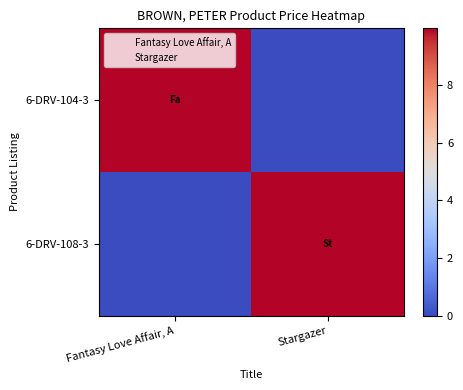

Rank the series by their maximum value, from highest to lowest.

6-DRV-104-3, 6-DRV-108-3